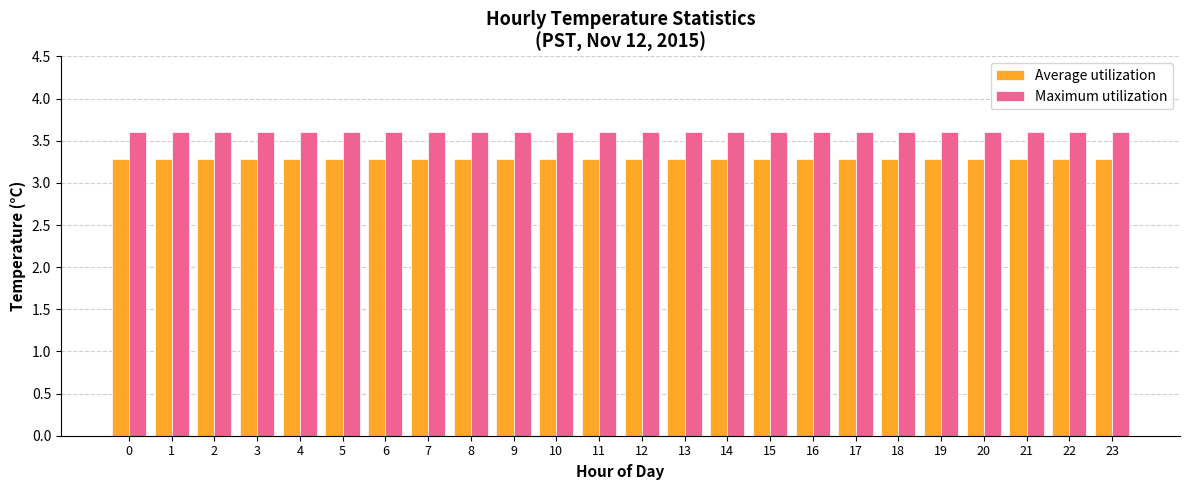

What is the average value of the Maximum utilization series?

3.6